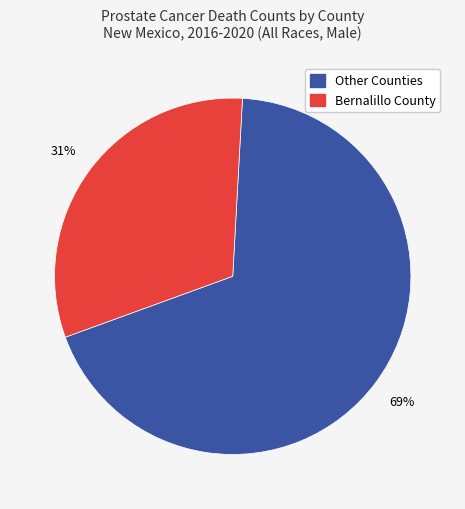

Is there any slice that represents more than half of the pie?

Yes